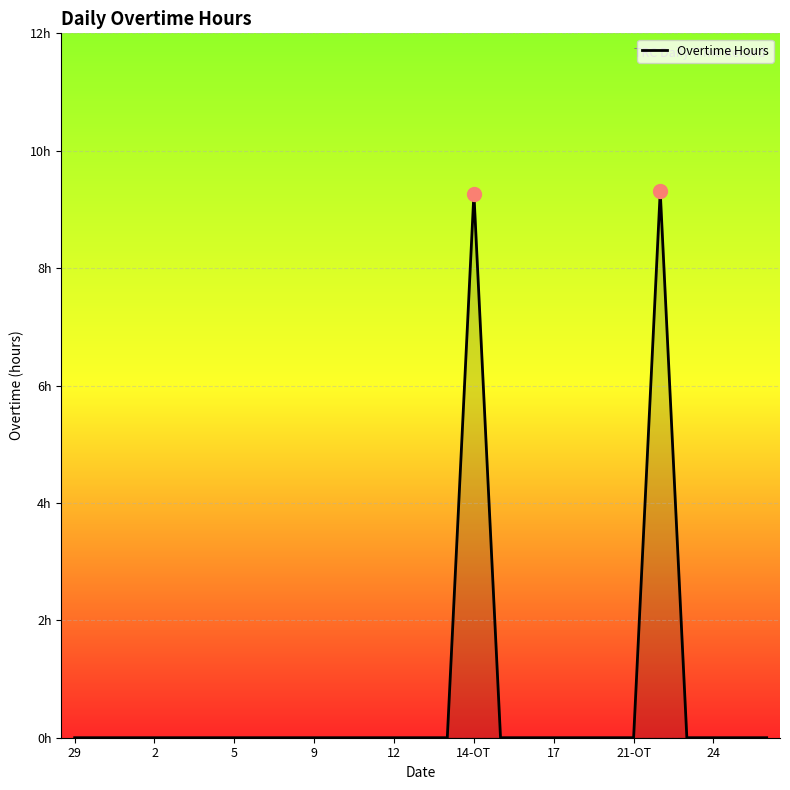

Is this an area chart (filled region under the line)?

Yes